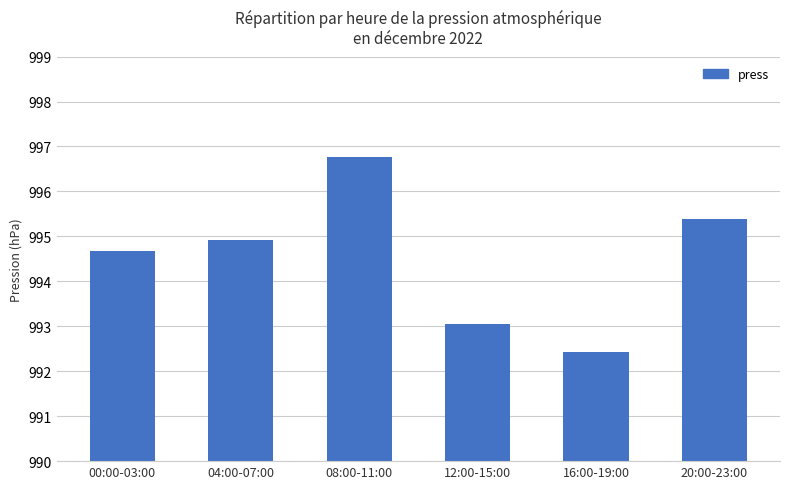

True or false: the data shows 994.9 at 04:00-07:00.

True